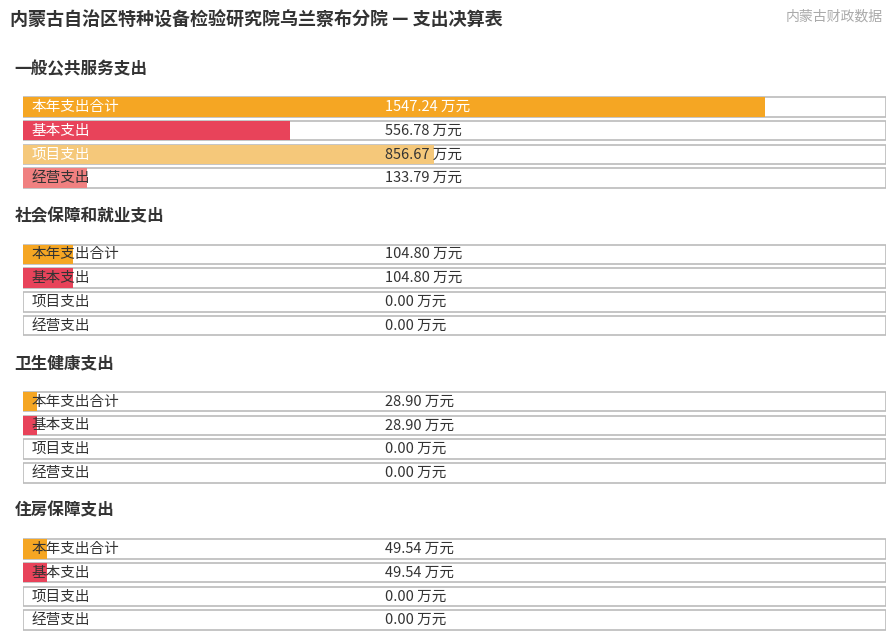

Is the value of 本年支出合计 at 社会保障和就业支出 greater than the value of 项目支出 at 住房保障支出?

Yes